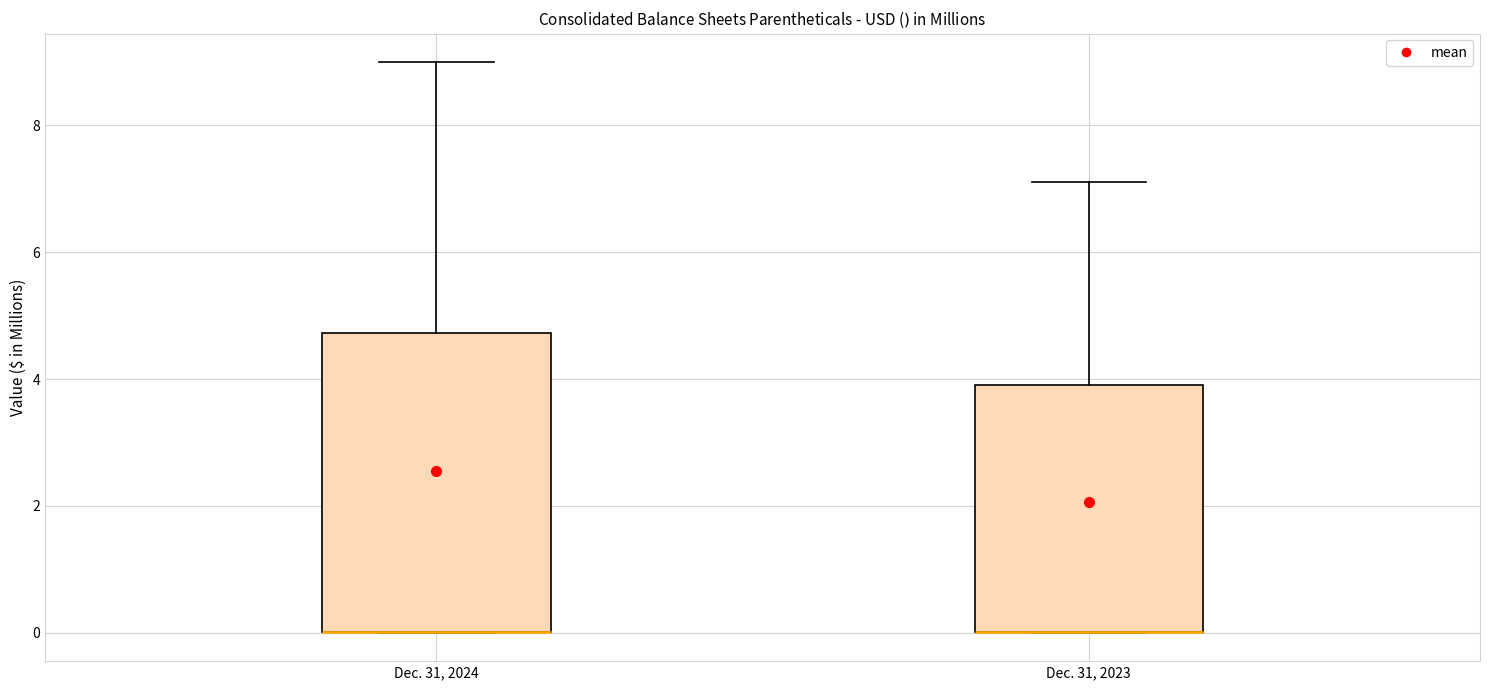

Where does the upper whisker of the box for Dec. 31, 2024 end on the y-axis? The values are not printed on the chart, so give them approximately, as read against the axis.

9.0